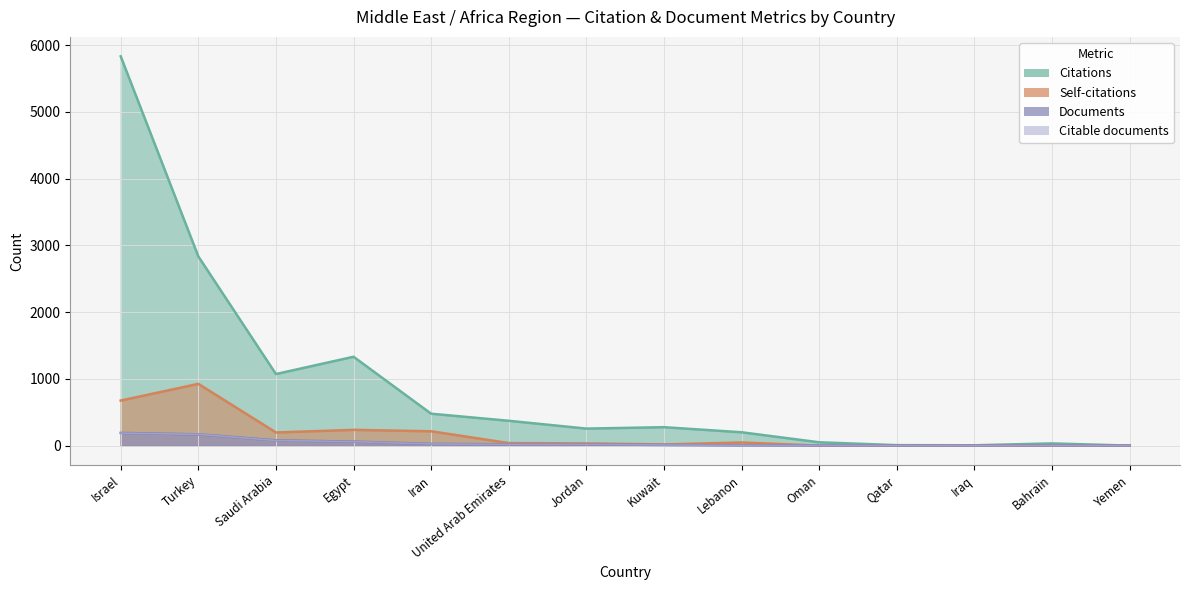

Is it true that Citable documents equals 25 at Iran?

True